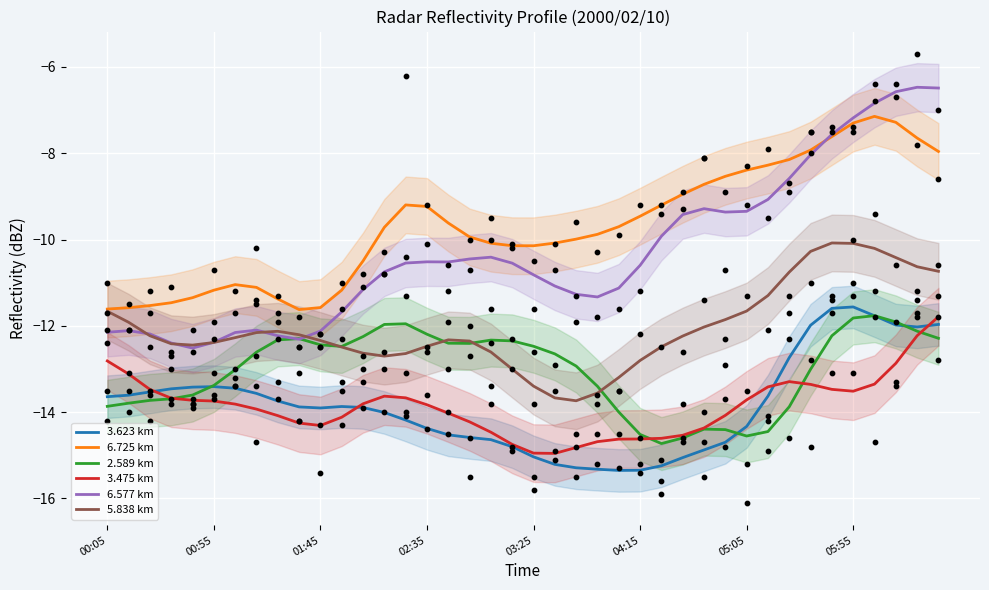

True or false: 2.589 km and 6.725 km cross at least once.

False